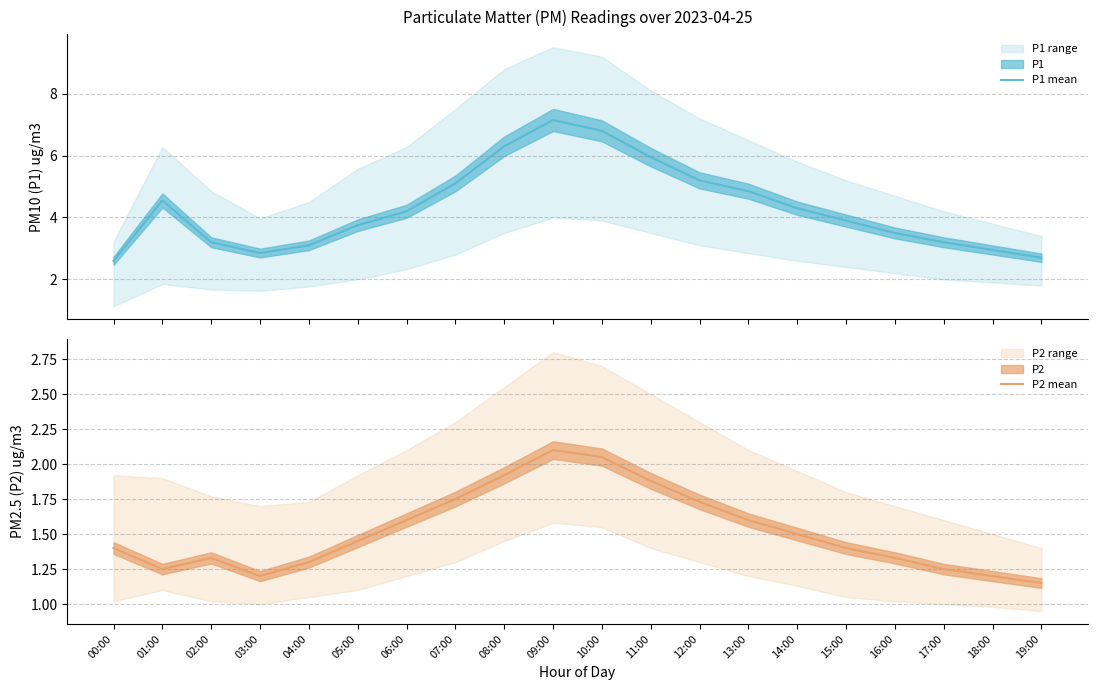

Reading left to right, extract all data points from this chart.

P1 mean: 00:00=2.6	01:00=4.5	02:00=3.2	03:00=2.9	04:00=3.1	05:00=3.8	06:00=4.2	07:00=5.1	08:00=6.3	09:00=7.2	10:00=6.8	11:00=6.0	12:00=5.2	13:00=4.8	14:00=4.3	15:00=3.9	16:00=3.5	17:00=3.2	18:00=3.0	19:00=2.7
P2 mean: 00:00=1.4	01:00=1.2	02:00=1.3	03:00=1.2	04:00=1.3	05:00=1.4	06:00=1.6	07:00=1.8	08:00=1.9	09:00=2.1	10:00=2.0	11:00=1.9	12:00=1.7	13:00=1.6	14:00=1.5	15:00=1.4	16:00=1.3	17:00=1.2	18:00=1.2	19:00=1.1